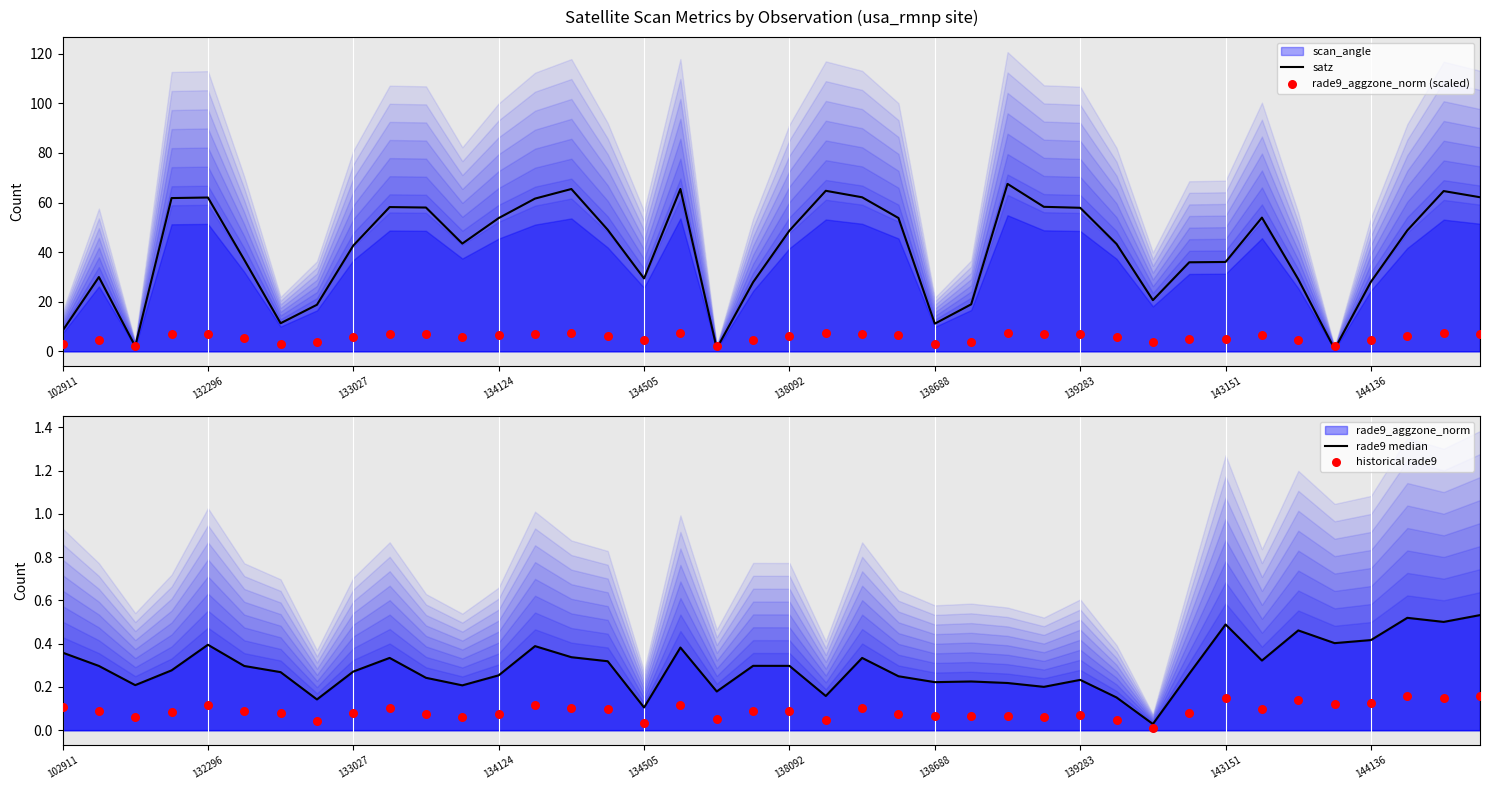

Is the value of historical rade9 at 37 greater than the value of satz at 33?

No